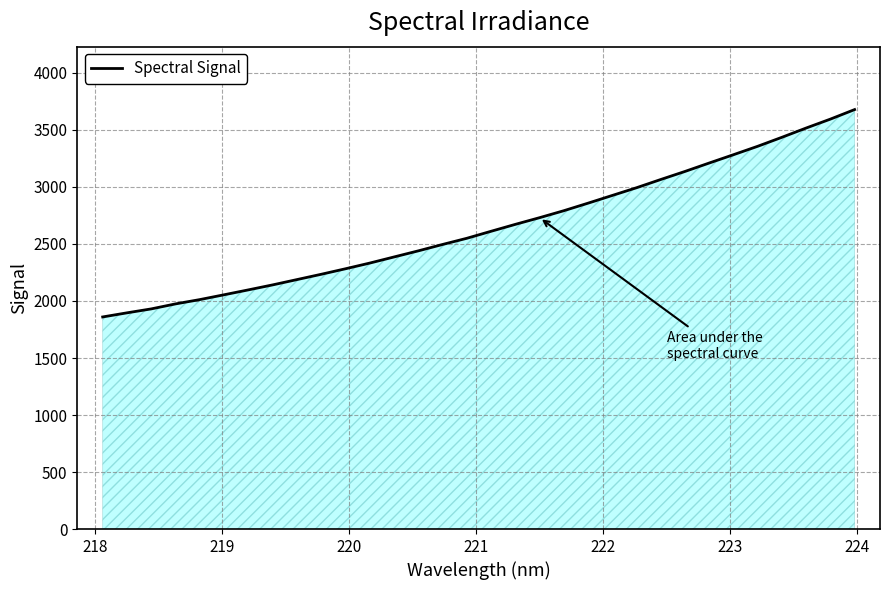

What is the smallest value displayed?

1860.1